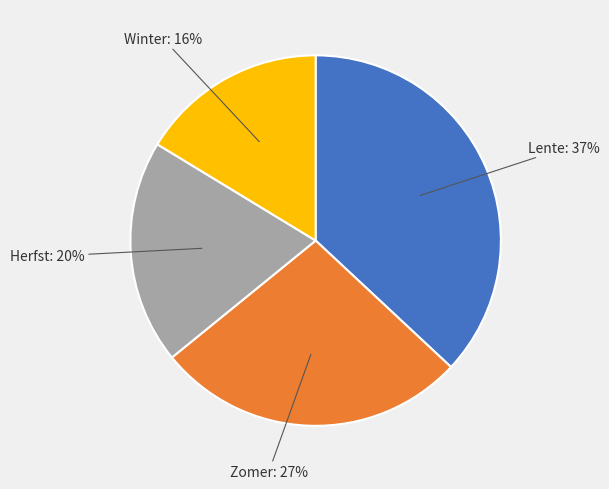

Is there any slice that represents more than half of the pie?

No